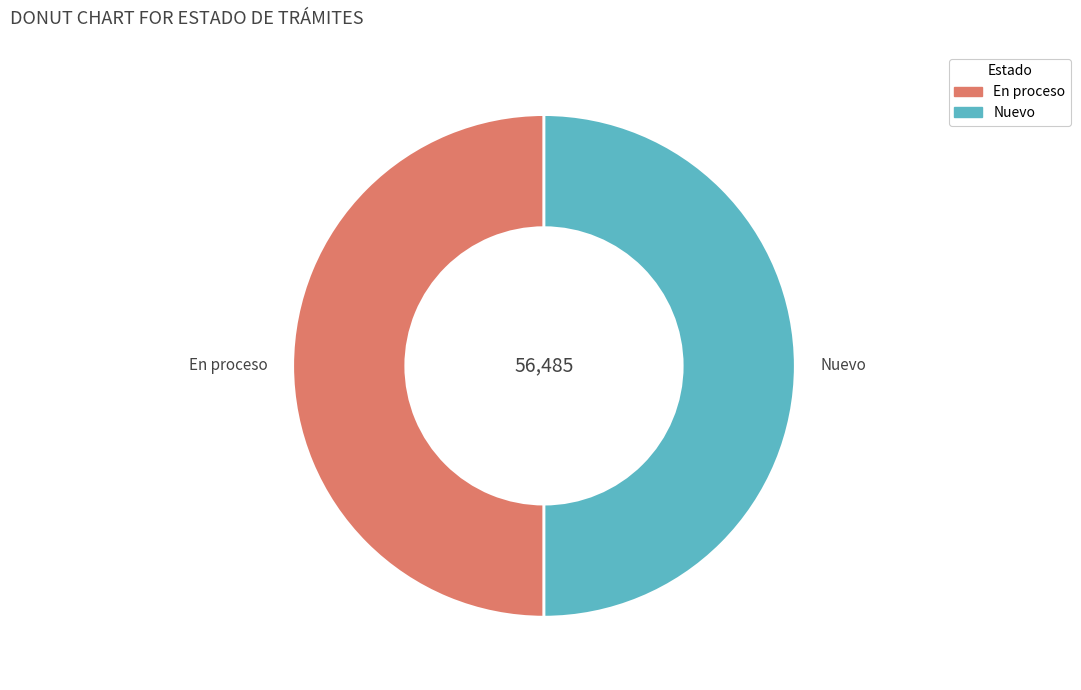

Combined, do En proceso and Nuevo account for over 50%?

Yes